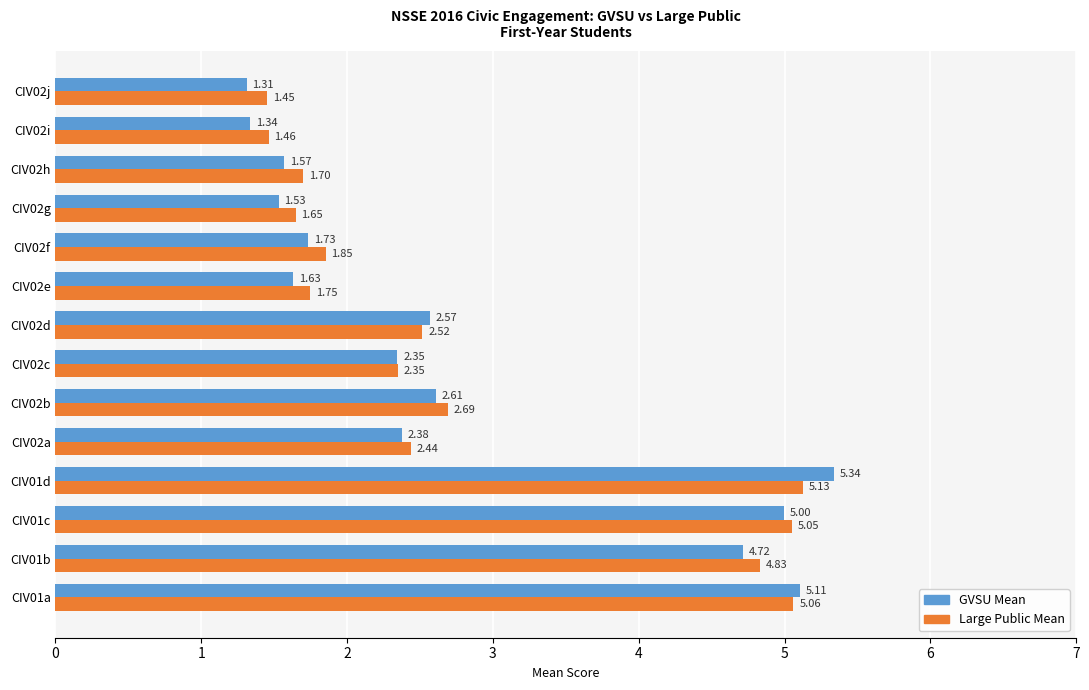

What is the total value across all series at CIV01a?

10.2